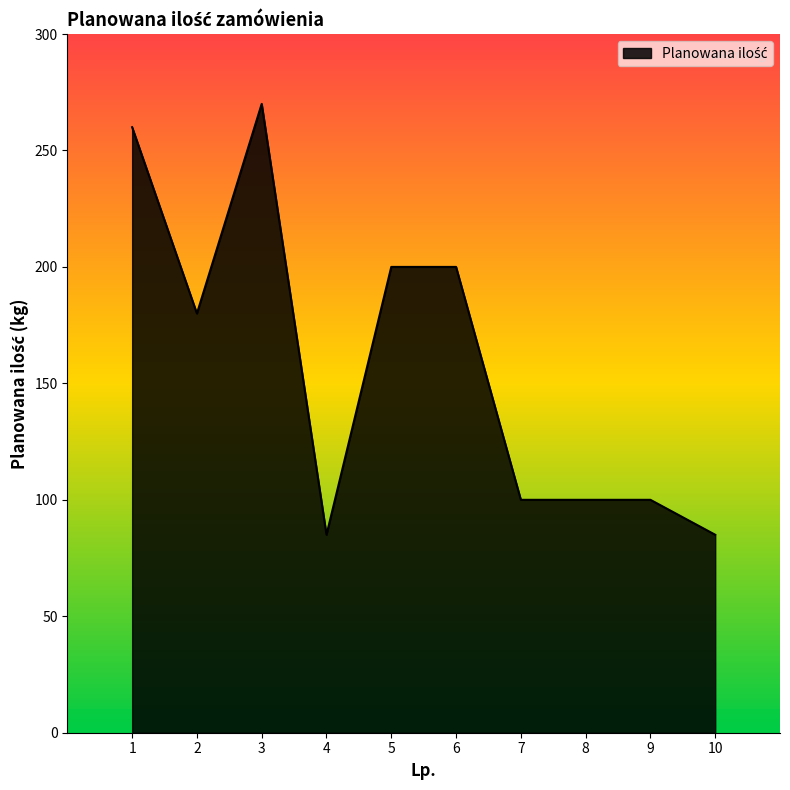

True or false: the data shows 200 at 6.

True